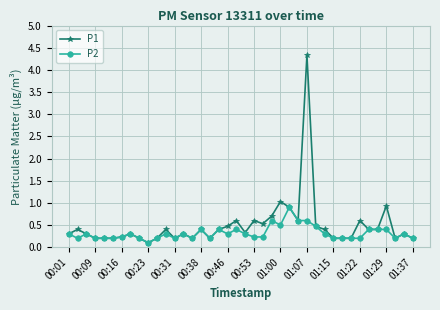

Rank the series by their maximum value, from lowest to highest.

P2, P1